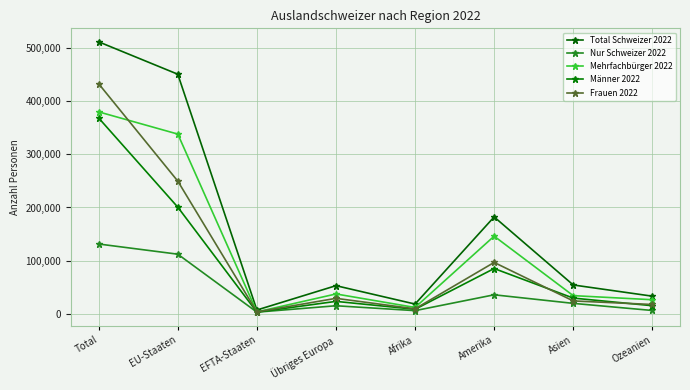

Is this an area chart (filled region under the line)?

No